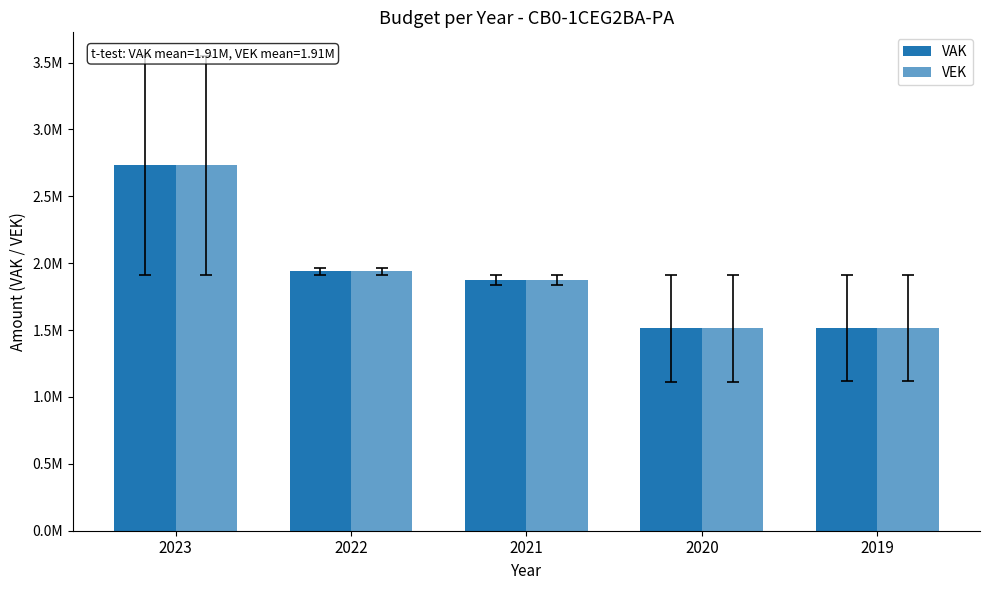

Does the chart contain any negative values?

No